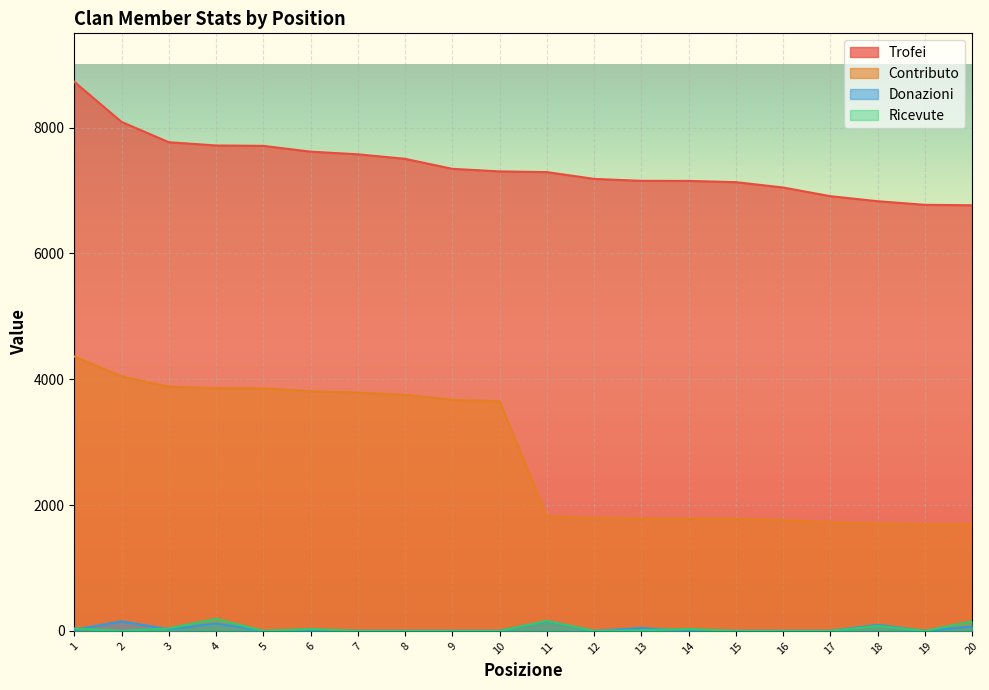

At which label does Donazioni reach its peak?

2